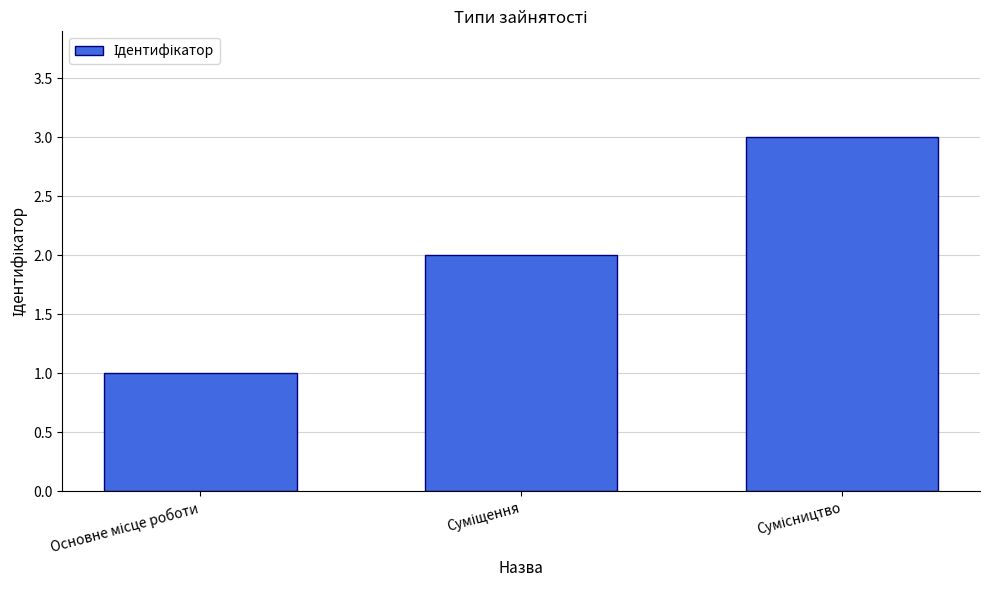

What is the greatest value displayed?

3